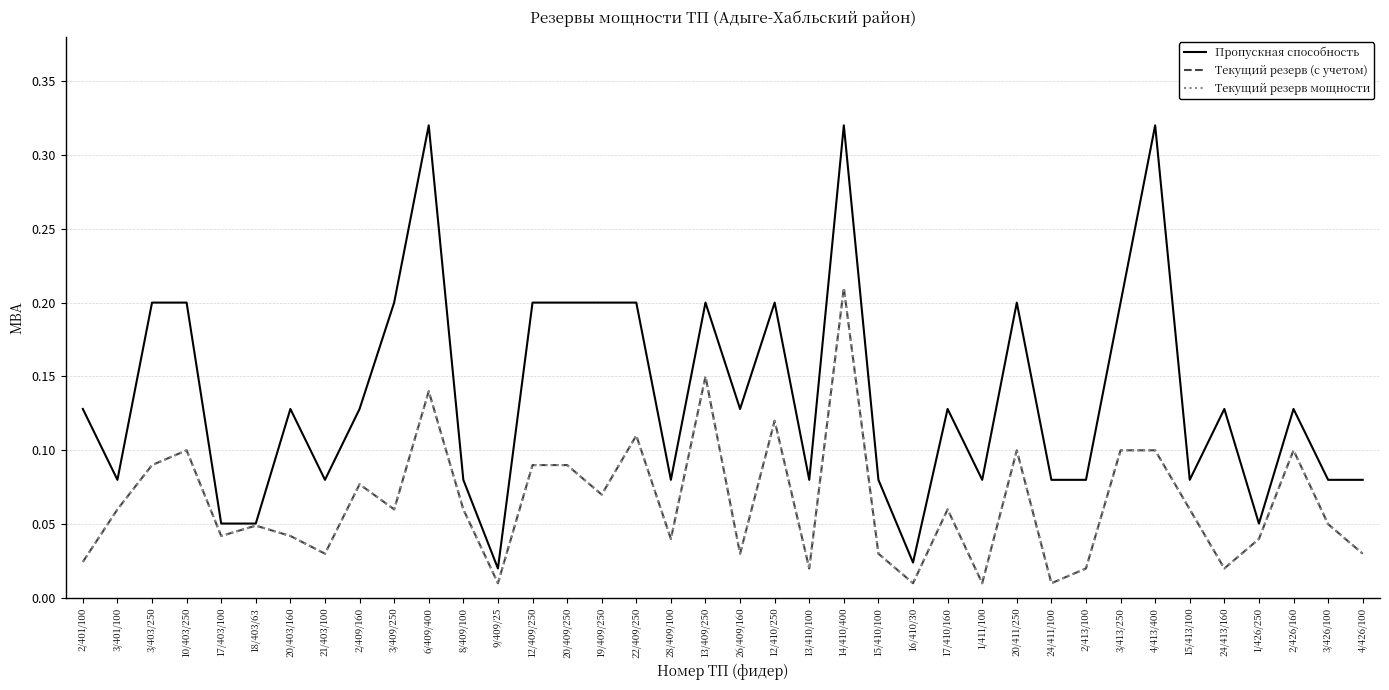

In Текущий резерв (с учетом), how many points are higher than both neighbors (excluding endpoints)?

11